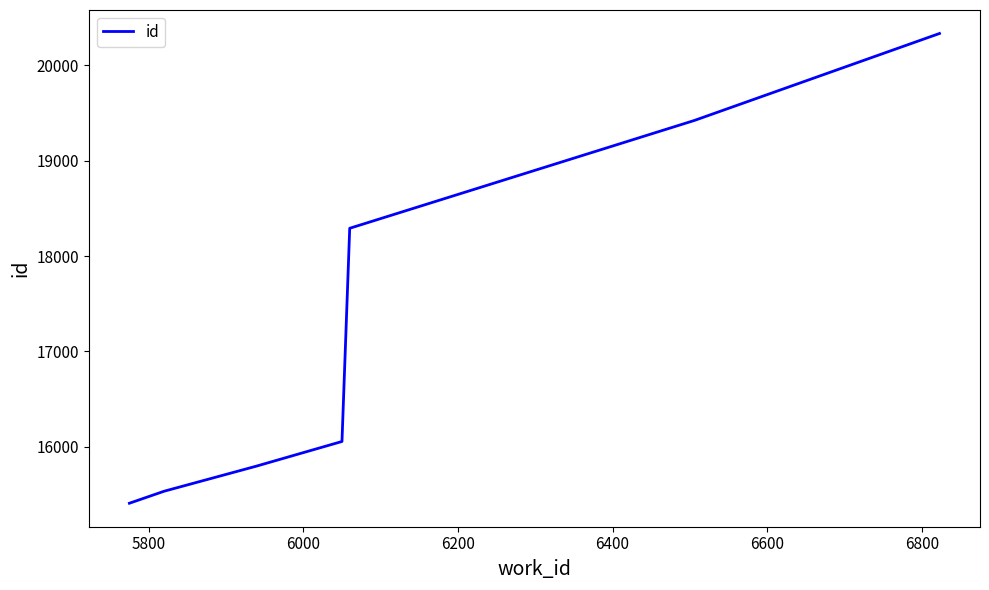

What is the average value?

17264